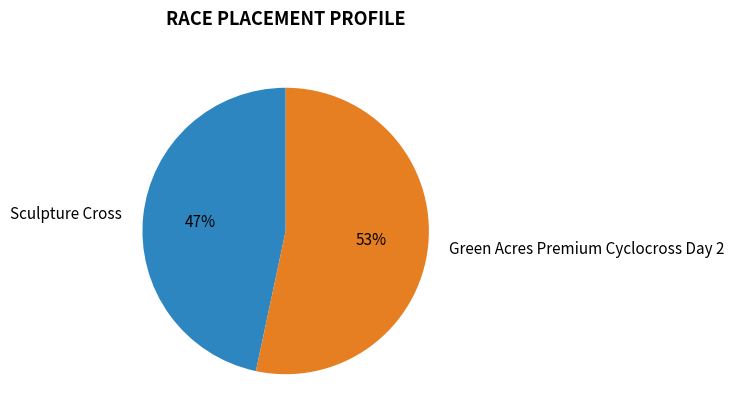

To the nearest percent, what is the combined percentage of Green Acres Premium Cyclocross Day 2 and Sculpture Cross?

100%